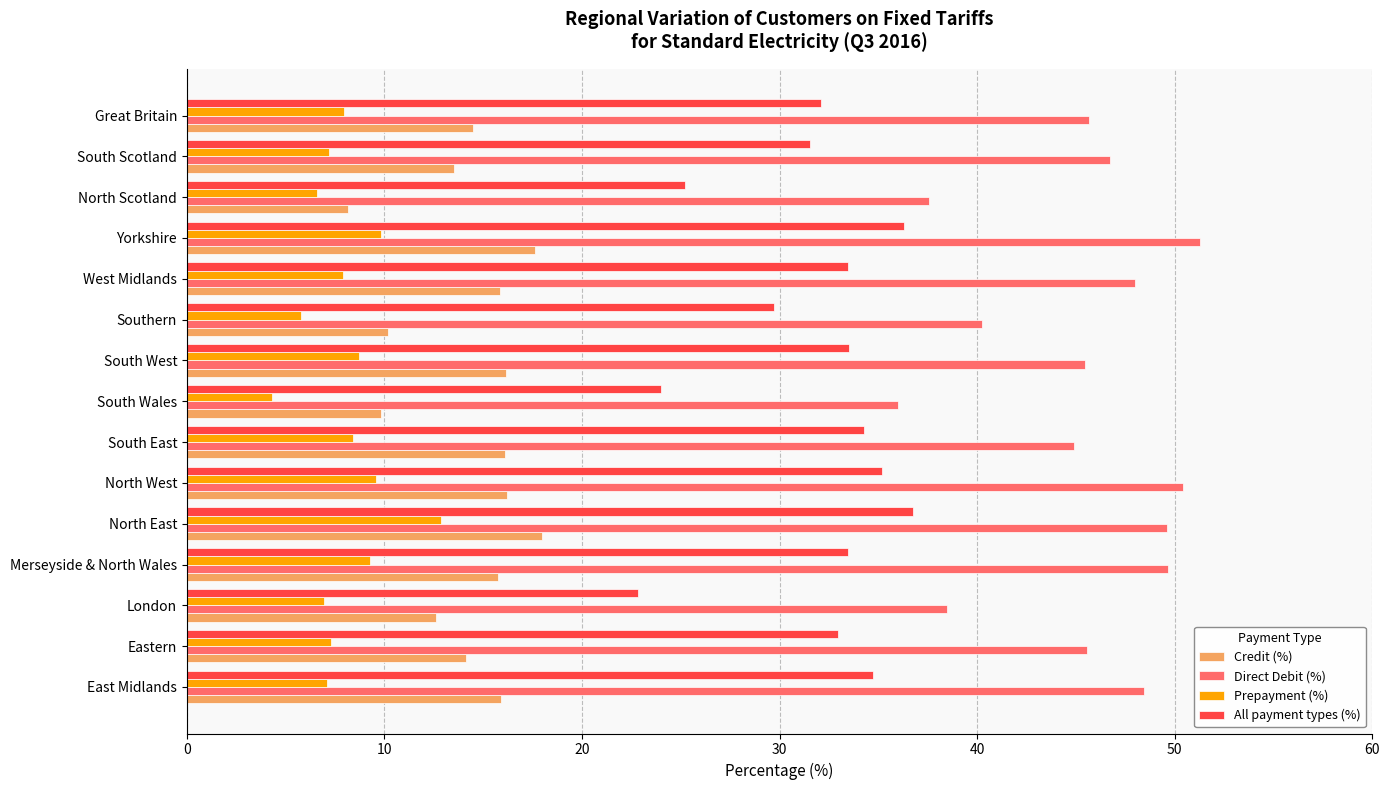

Is it true that All payment types (%) equals 31.5 at South Scotland?

True